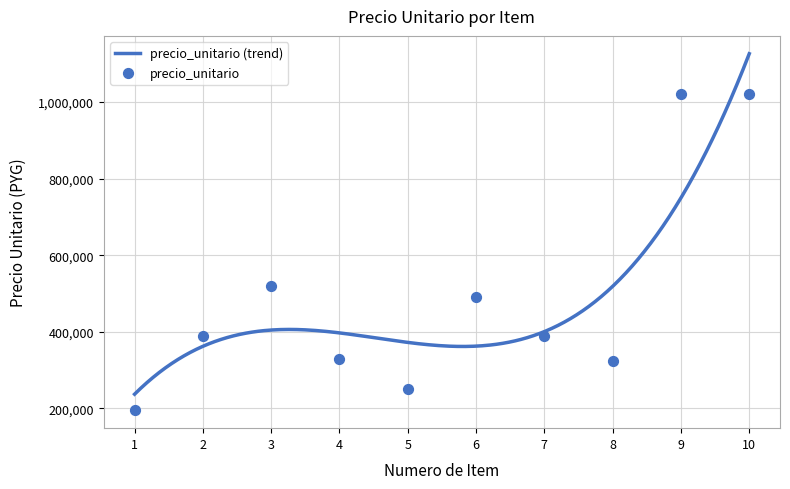

What is the ratio of the value at 7 to the value at 5?

1.6